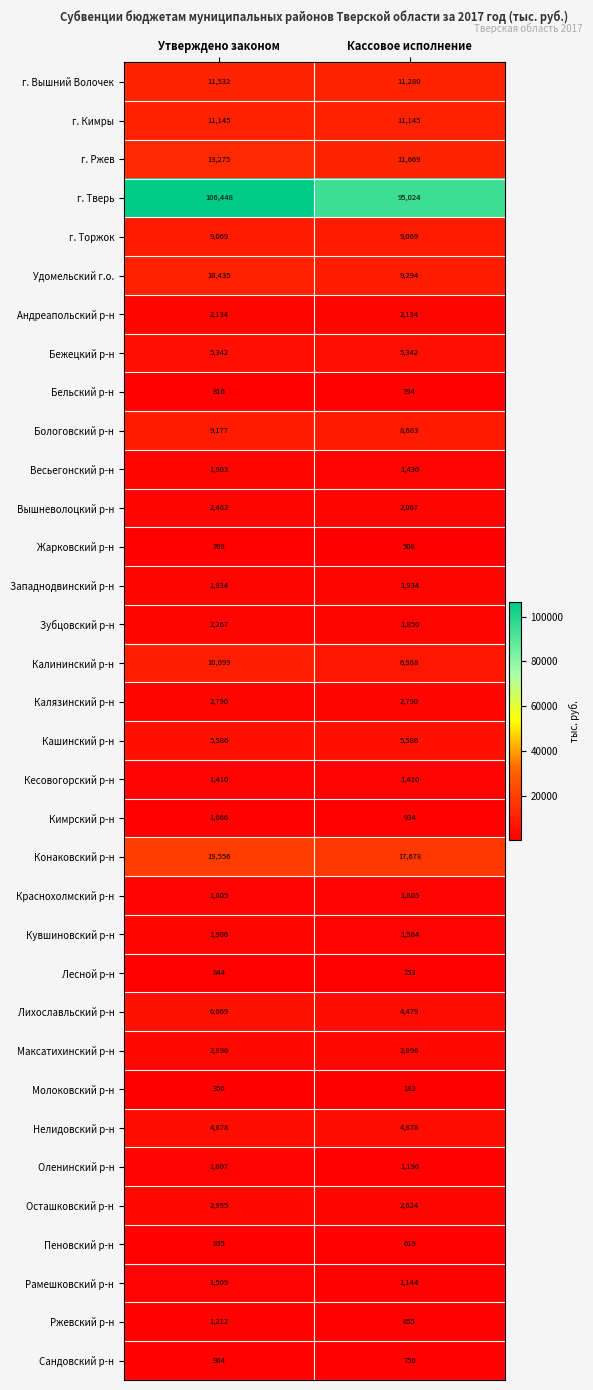

Count the number of data series in this chart.

34